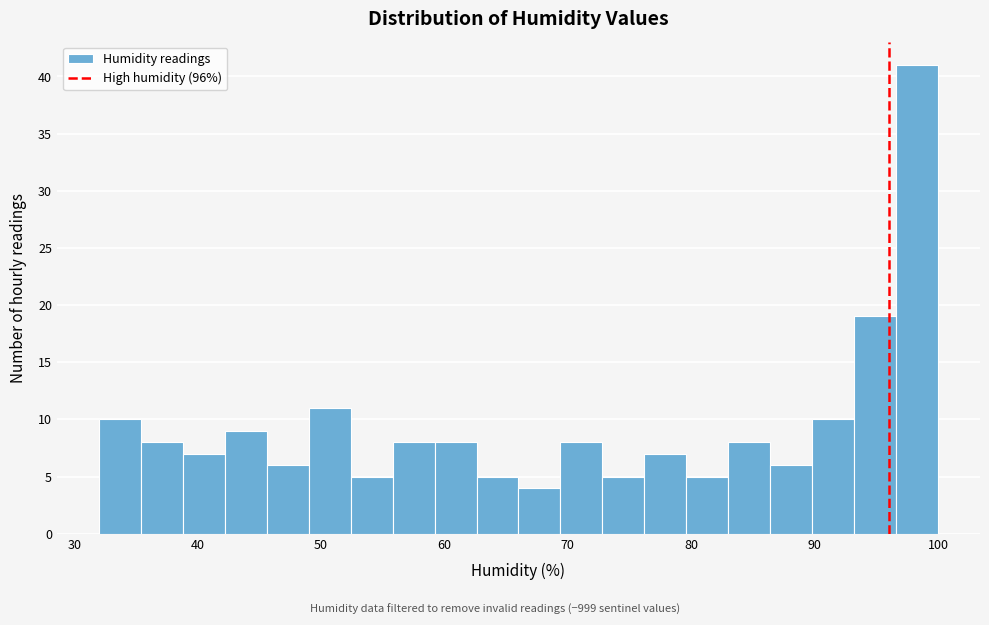

Read against the x-axis, roughly where is the centre of the tallest bar?

98